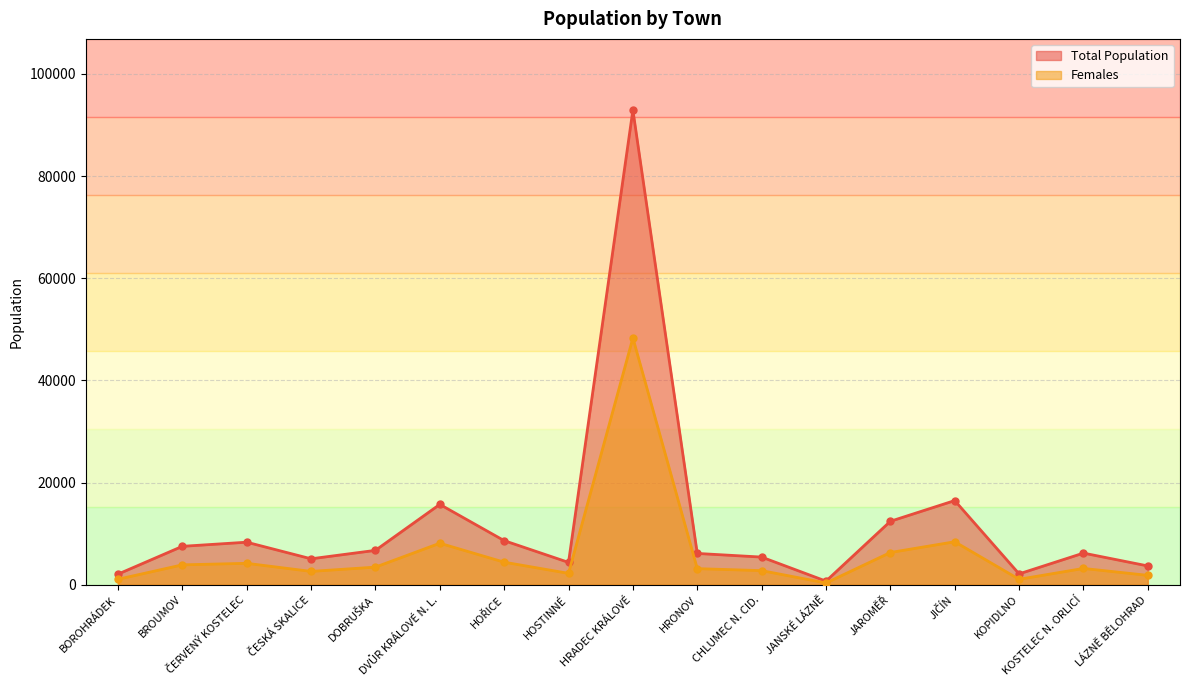

How many lines are shown in the chart?

2